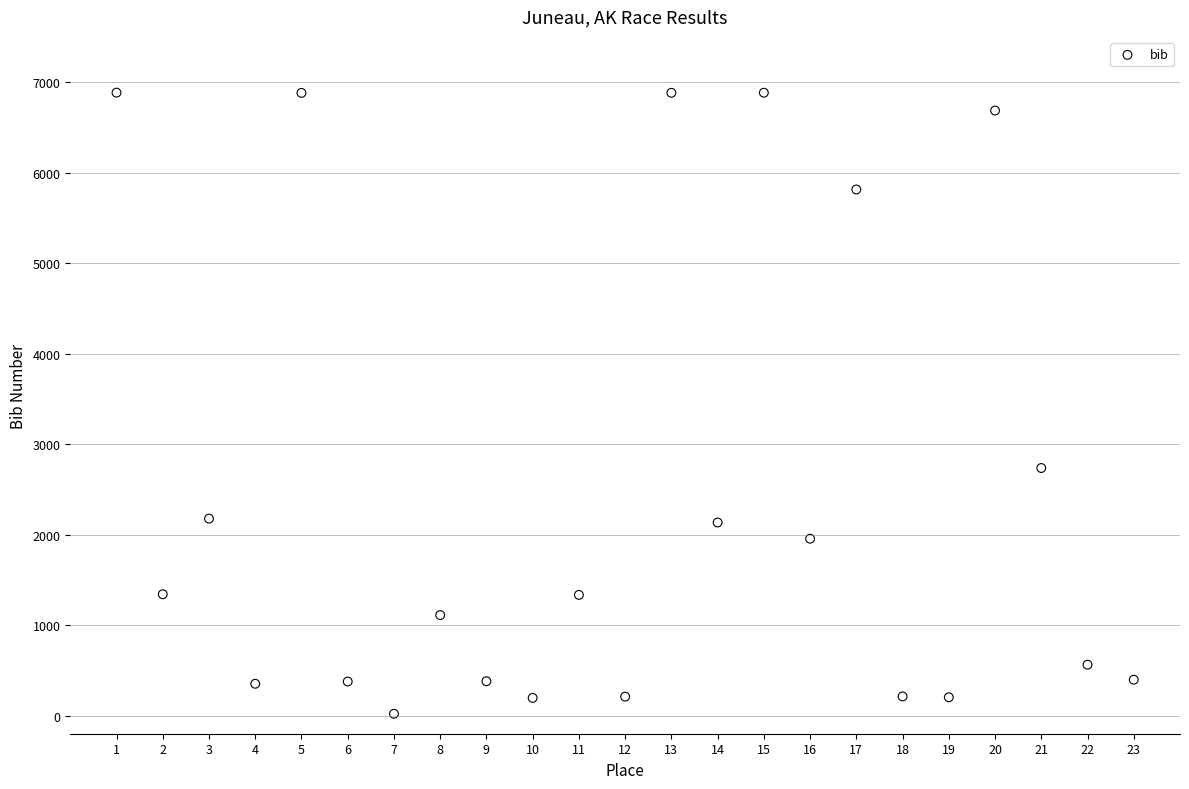

What is the range of X values (max minus min)?

22